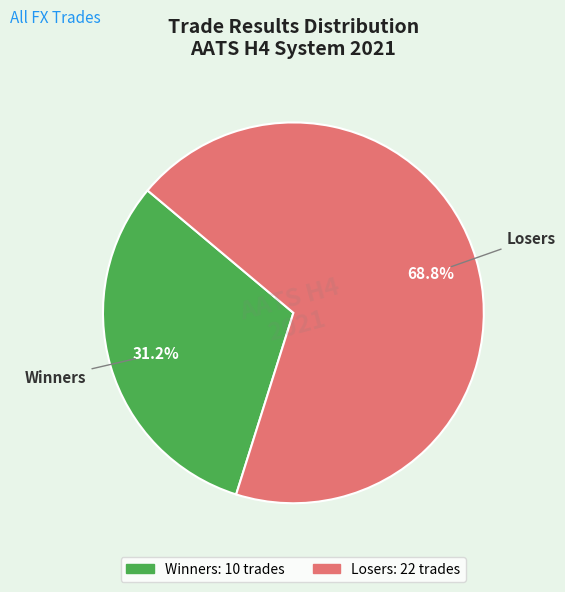

Is there any slice that represents more than half of the pie?

Yes